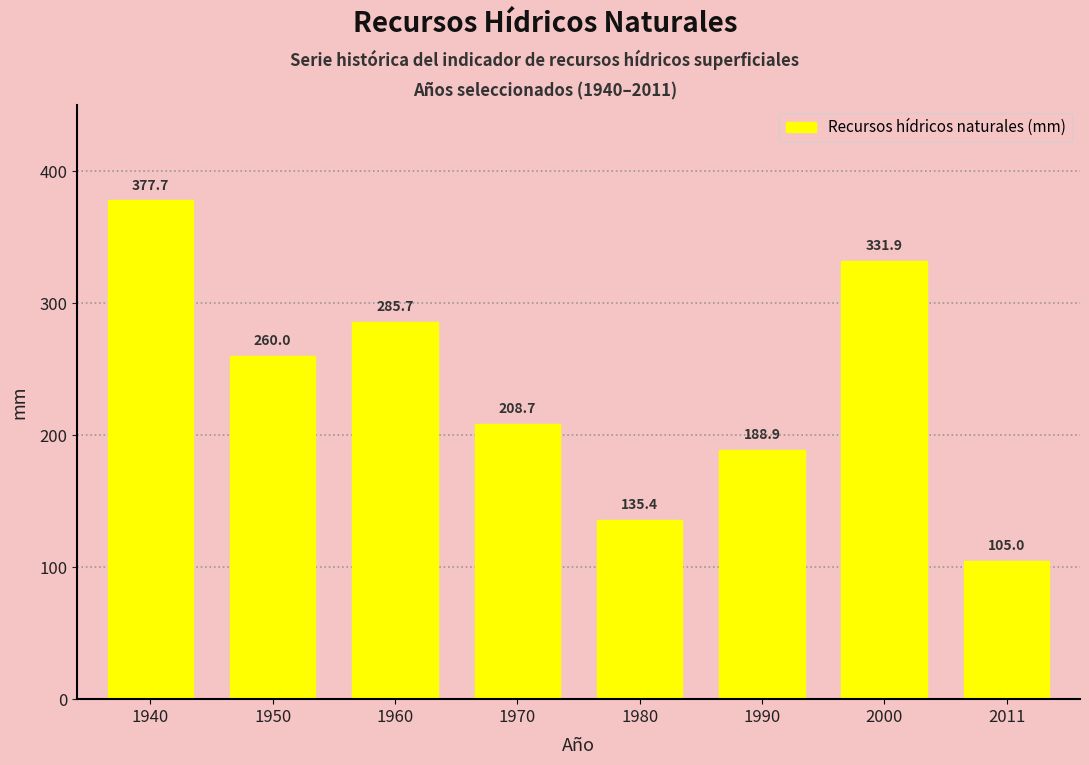

True or false: the data shows 135.4 at 1980.

True